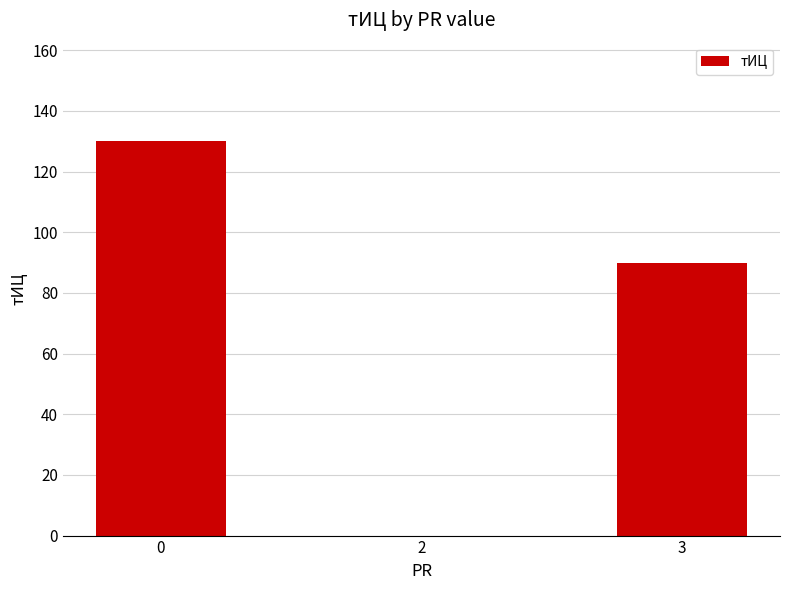

Is it true that the value at 3 is 90?

True